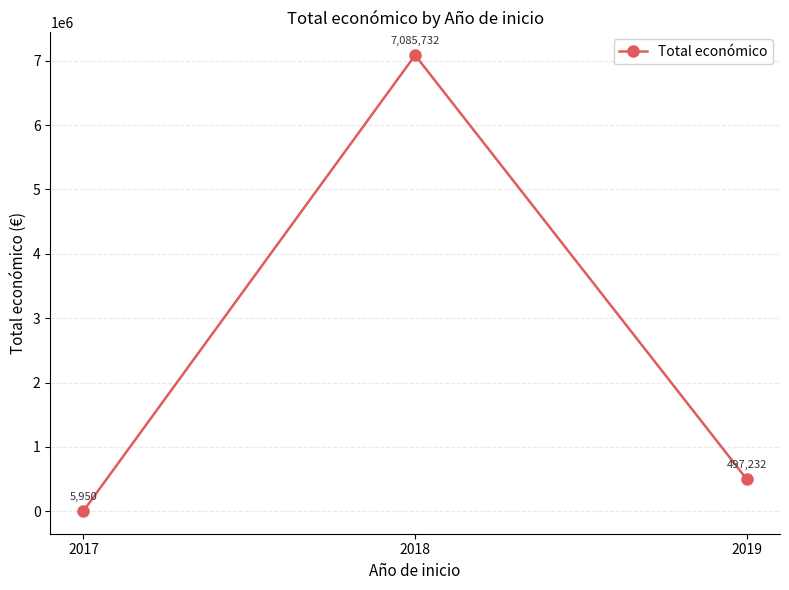

List the labels in order of value, largest first.

2018, 2019, 2017